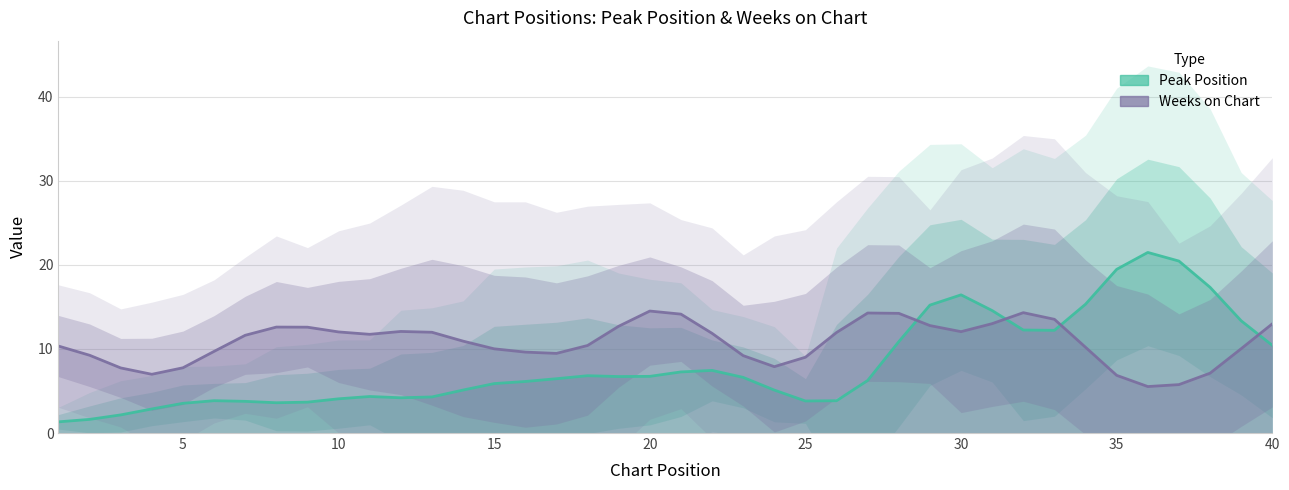

Does the chart display data point markers on the line(s)?

No